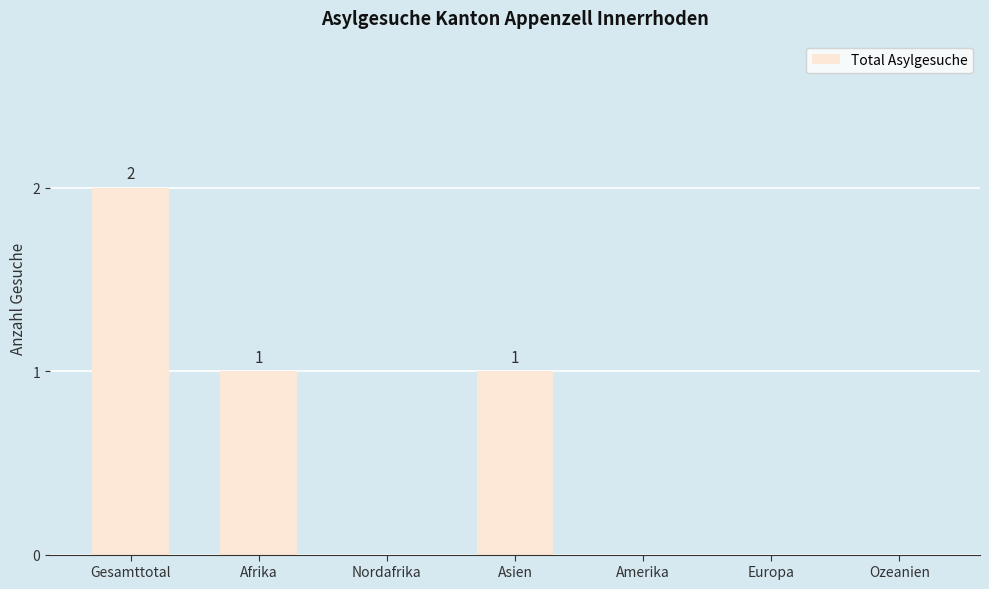

At which category does the chart reach its peak across all series?

Gesamttotal